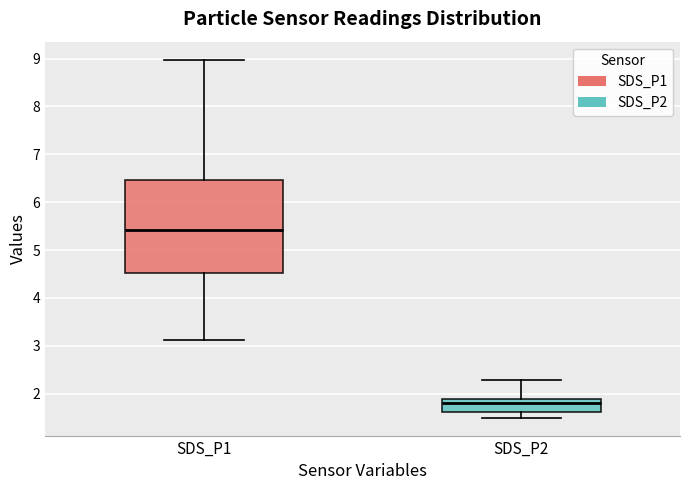

Reading left to right, transcribe this box plot: for each box, give where its median line is, the range the box spans, and where its two whiskers end, as read against the y-axis. The values are not printed on the chart, so give them approximately, as read against the axis.

SDS_P1: median 5.4, box 4.5 to 6.5, whiskers 3.1 to 9.0
SDS_P2: median 1.8, box 1.6 to 1.9, whiskers 1.5 to 2.3